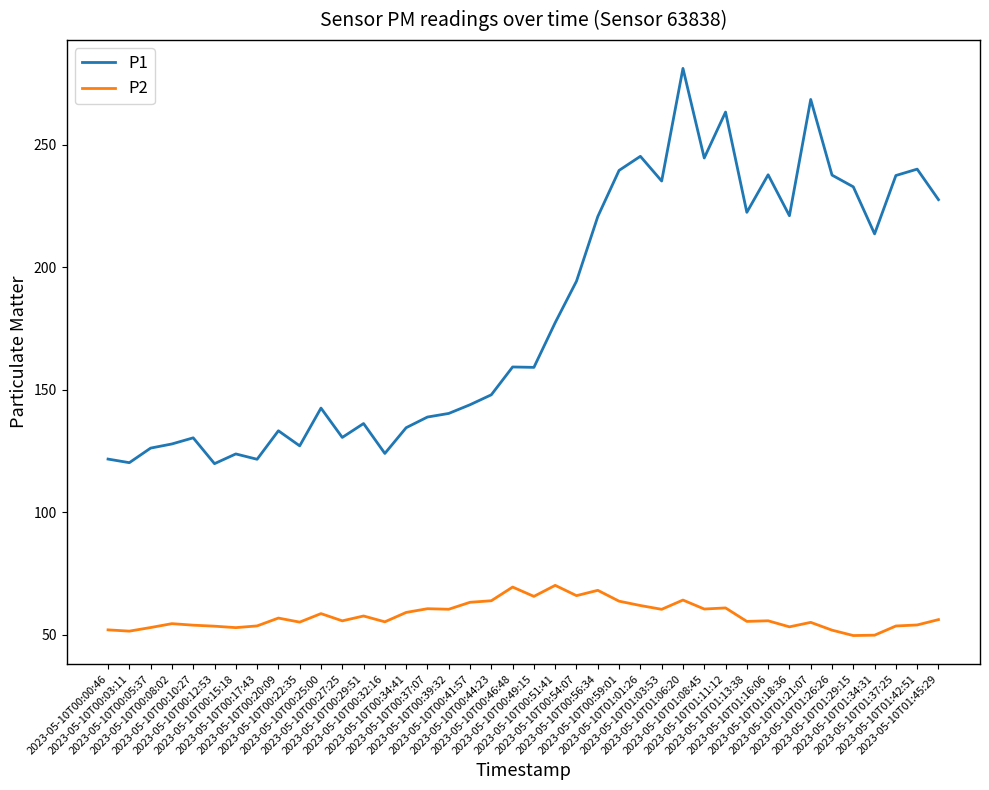

Rank the series by their maximum value, from lowest to highest.

P2, P1